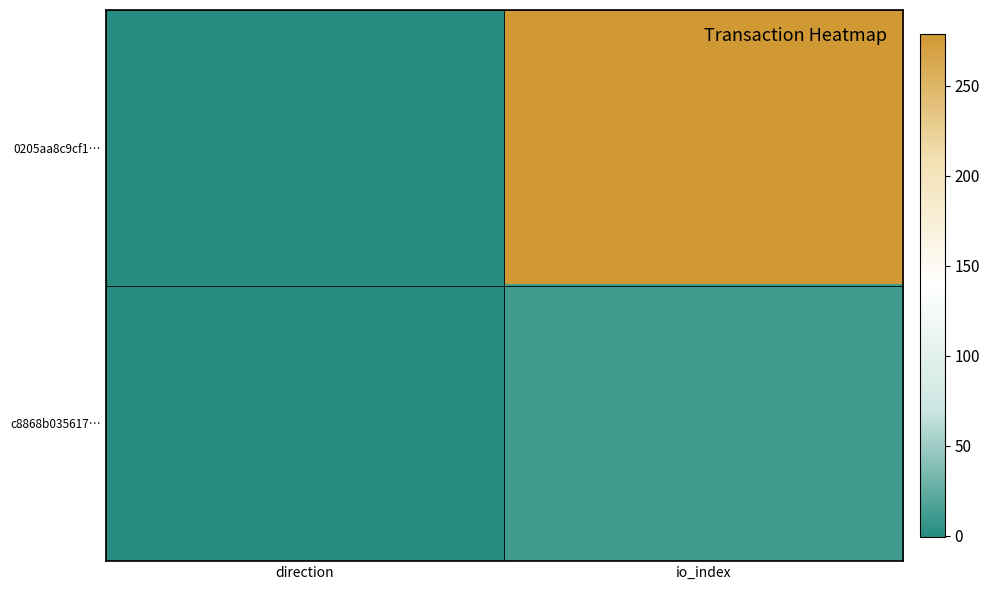

Count the number of data series in this chart.

2